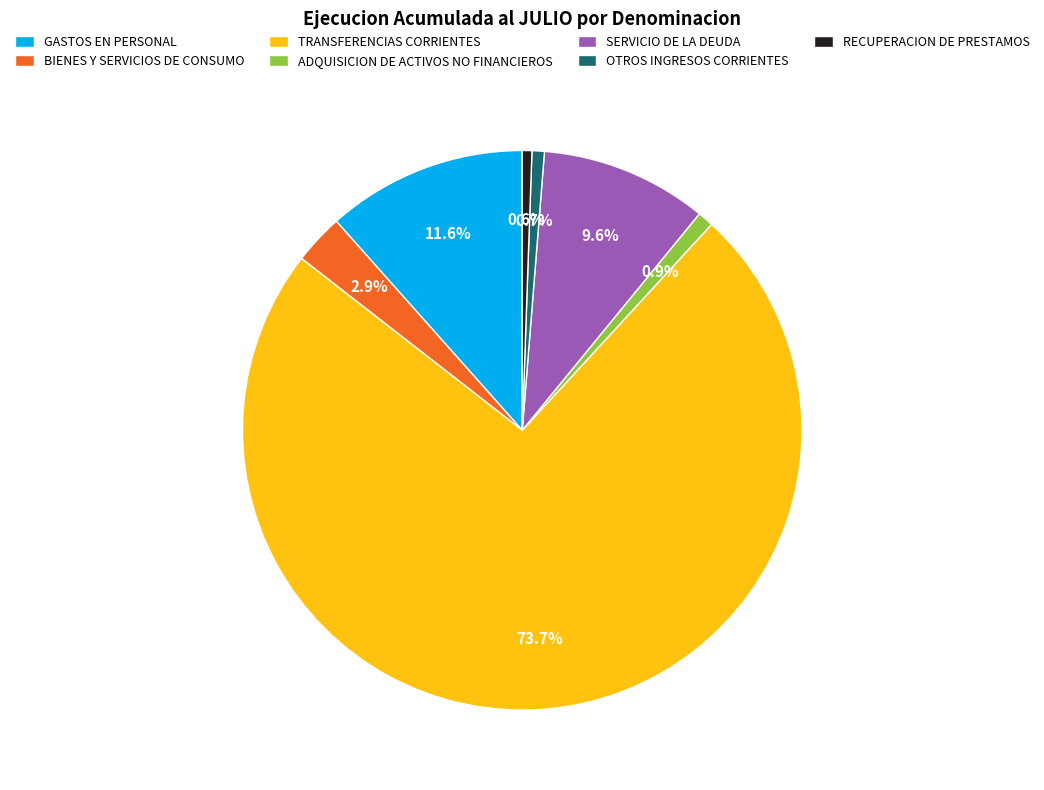

How many segments does this pie chart have?

7